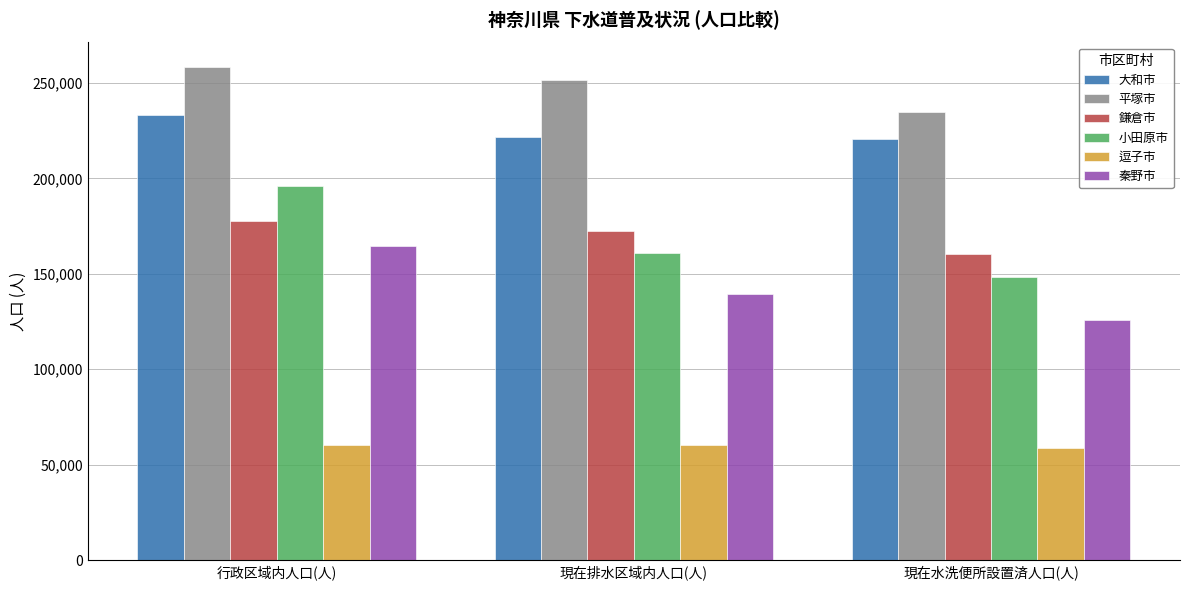

At 行政区域内人口(人), list the series in order from largest to smallest.

平塚市, 大和市, 小田原市, 鎌倉市, 秦野市, 逗子市